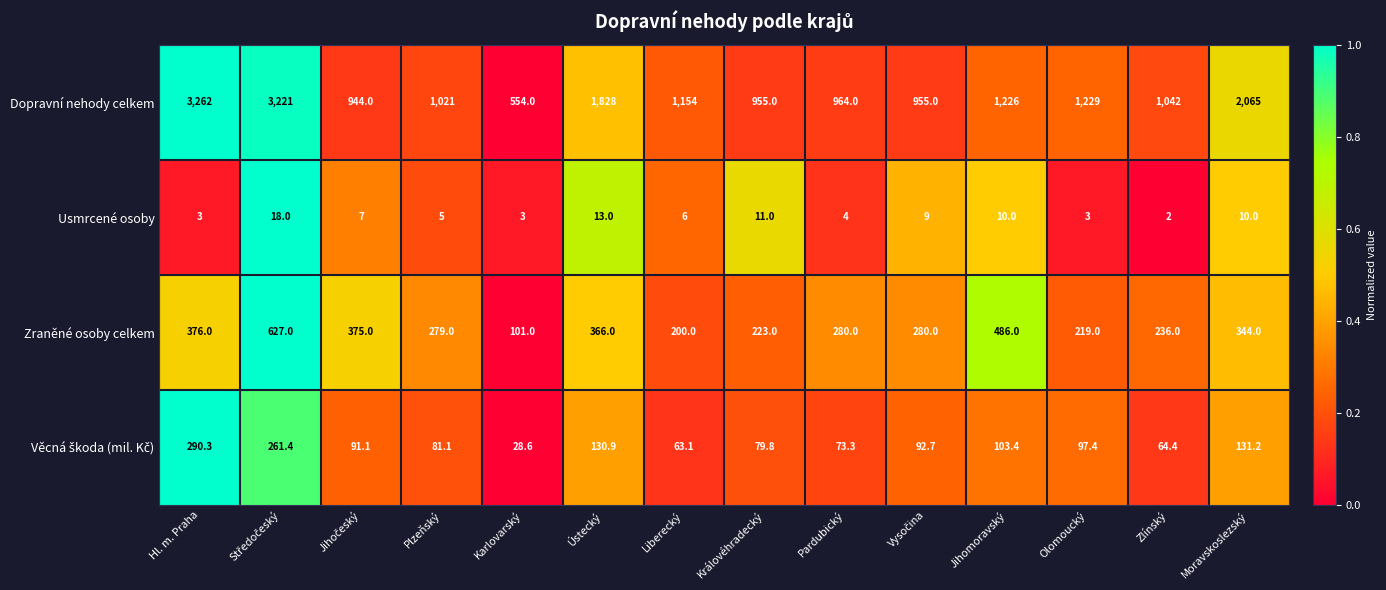

Which series has the largest range (max minus min)?

Dopravní nehody celkem